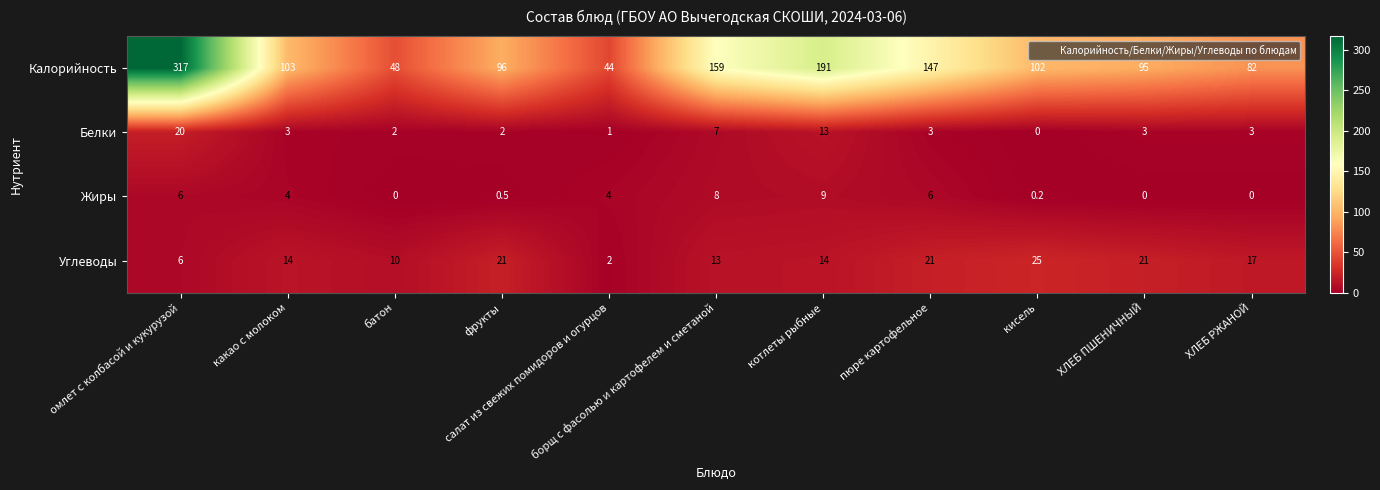

Which series has the largest range (max minus min)?

Калорийность